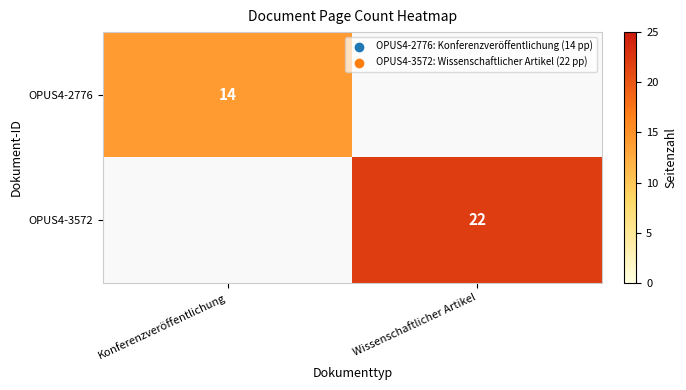

What is the greatest value displayed?

22.0